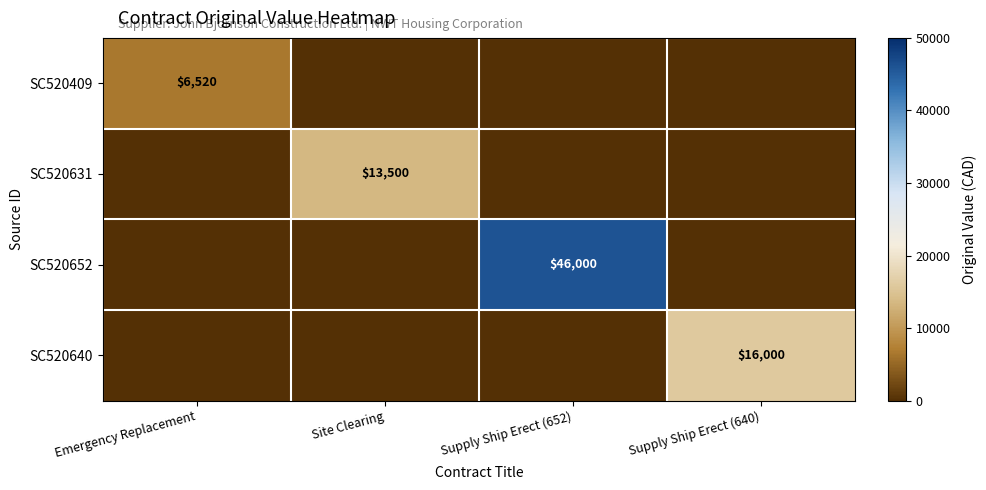

The value of SC520631 at Site Clearing is 13500. True or false?

True